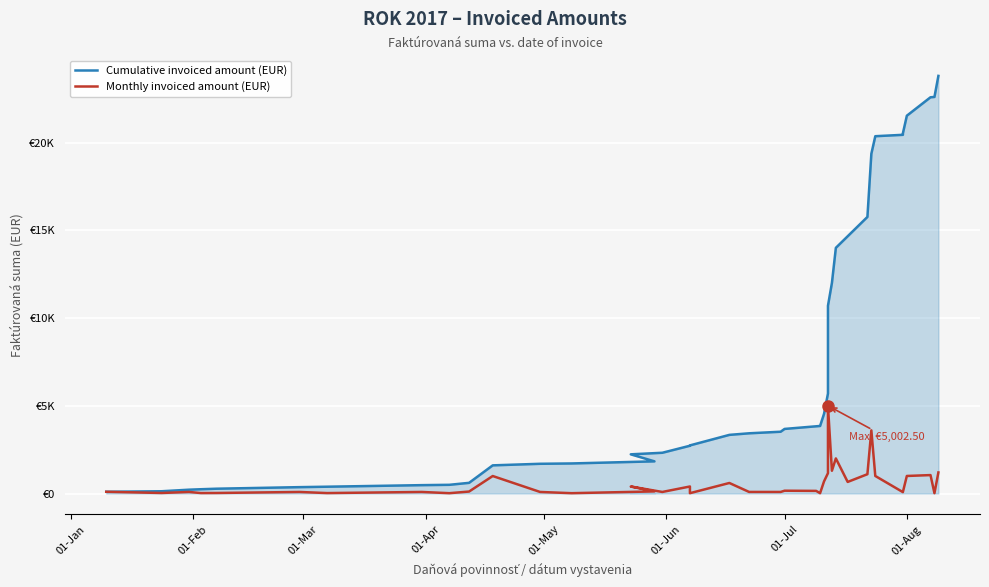

At which category does Monthly invoiced amount (EUR) reach its first local valley?

01-Feb